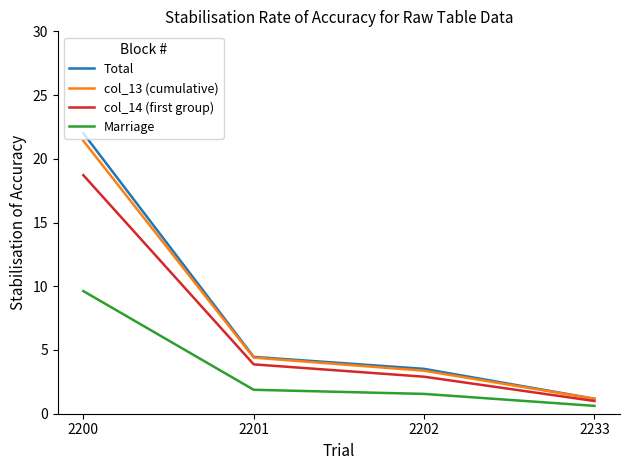

What are all the series names shown in the legend?

Total, col_13 (cumulative), col_14 (first group), Marriage